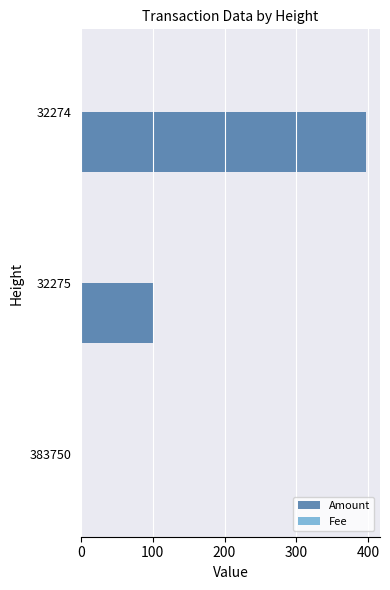

Which category has the highest value in the Amount series?

32274